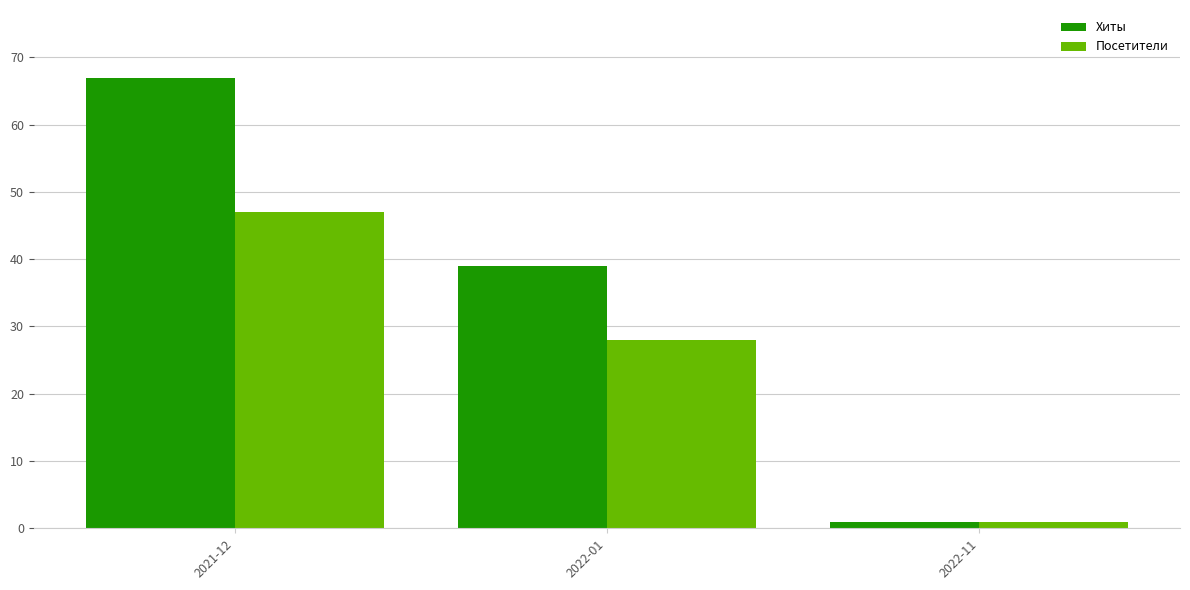

What is the difference between the maximum and second lowest values in the Хиты series?

28